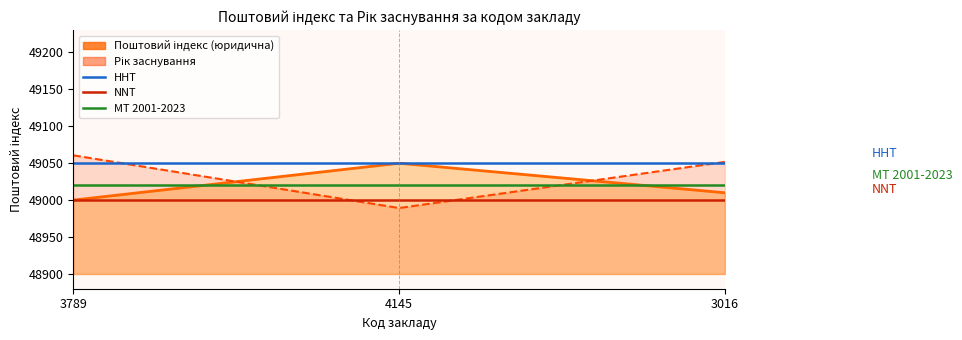

The NNT series shows 49000 at 3789. True or false?

True